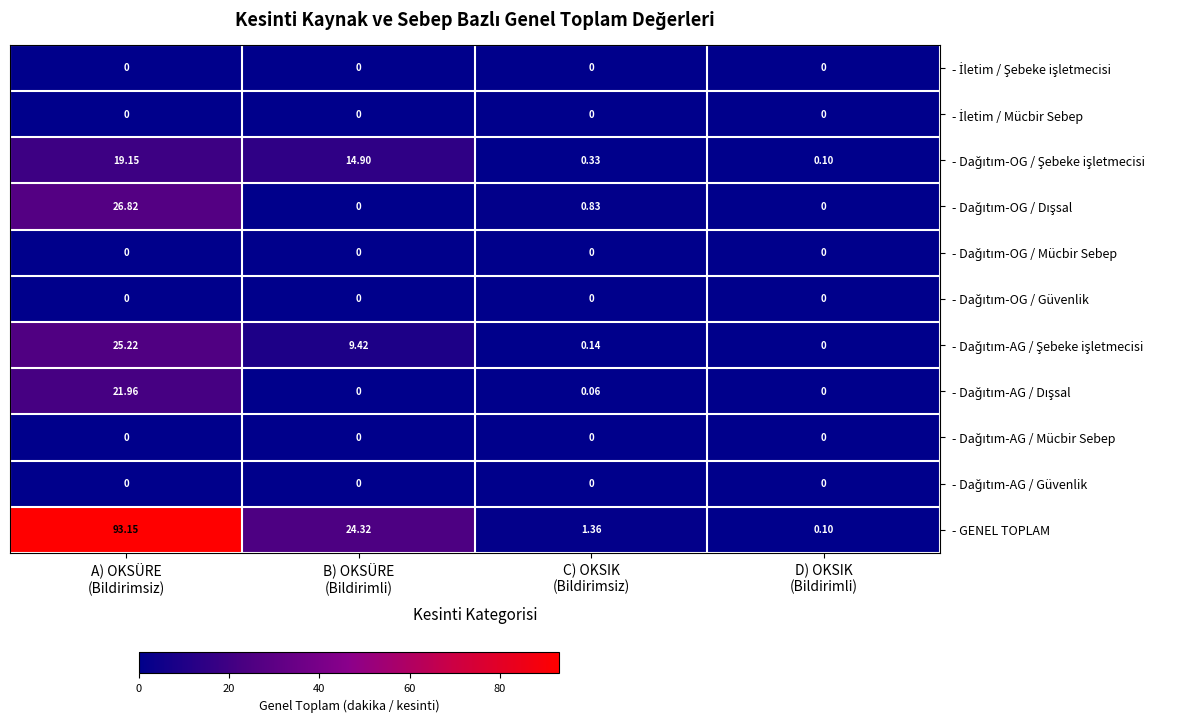

What is the spread (max minus min) of values at D) OKSIK
(Bildirimli)?

0.1